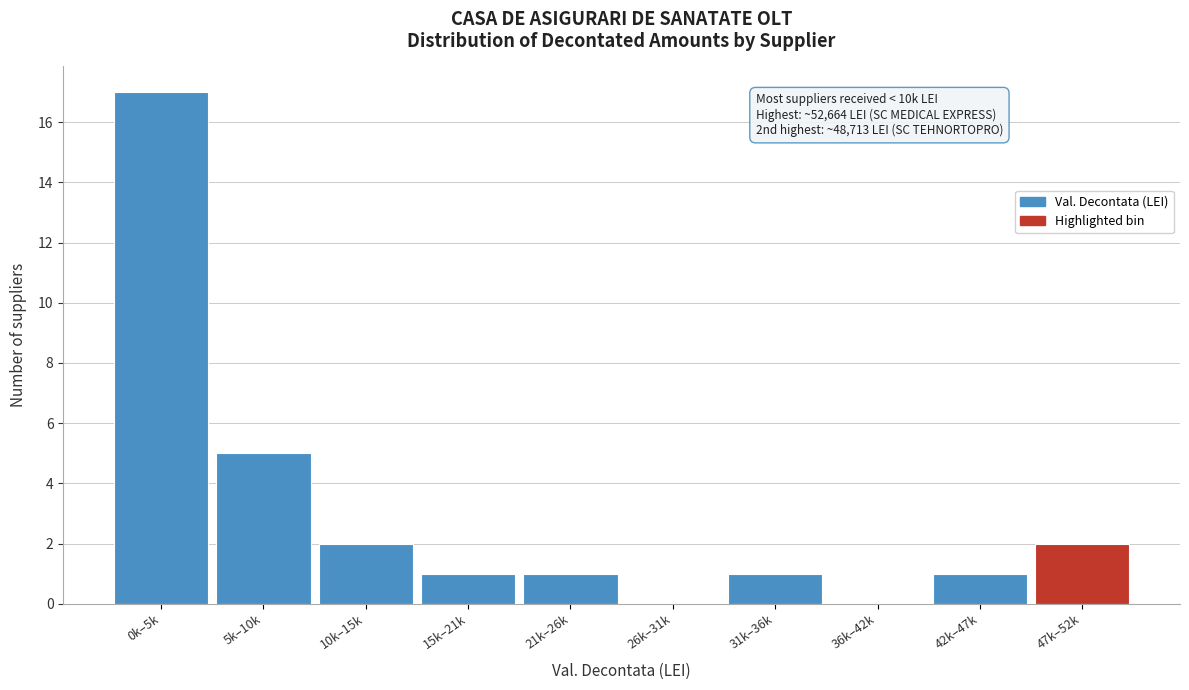

Reading left to right, extract all data points from this chart.

0k–5k=17	5k–10k=5	10k–15k=2	15k–21k=1	21k–26k=1	26k–31k=0	31k–36k=1	36k–42k=0	42k–47k=1	47k–52k=2